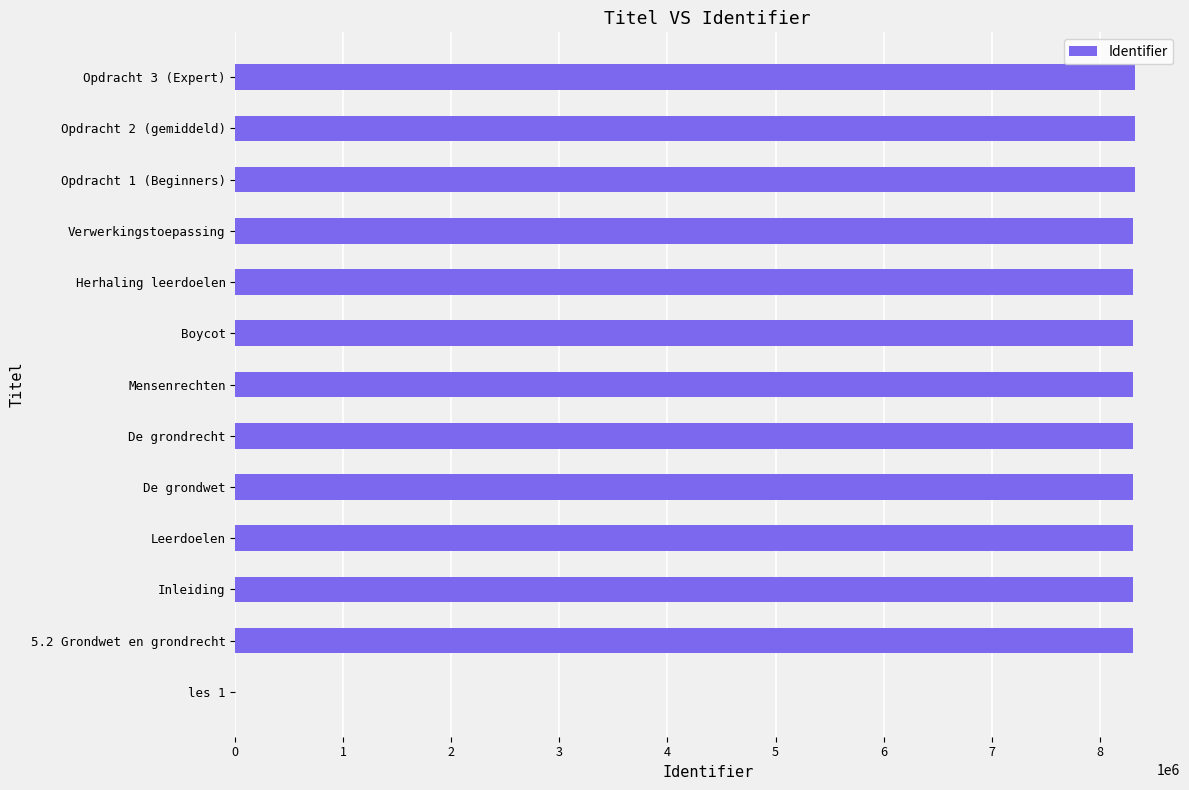

The value at Boycot is 12316902. True or false?

False